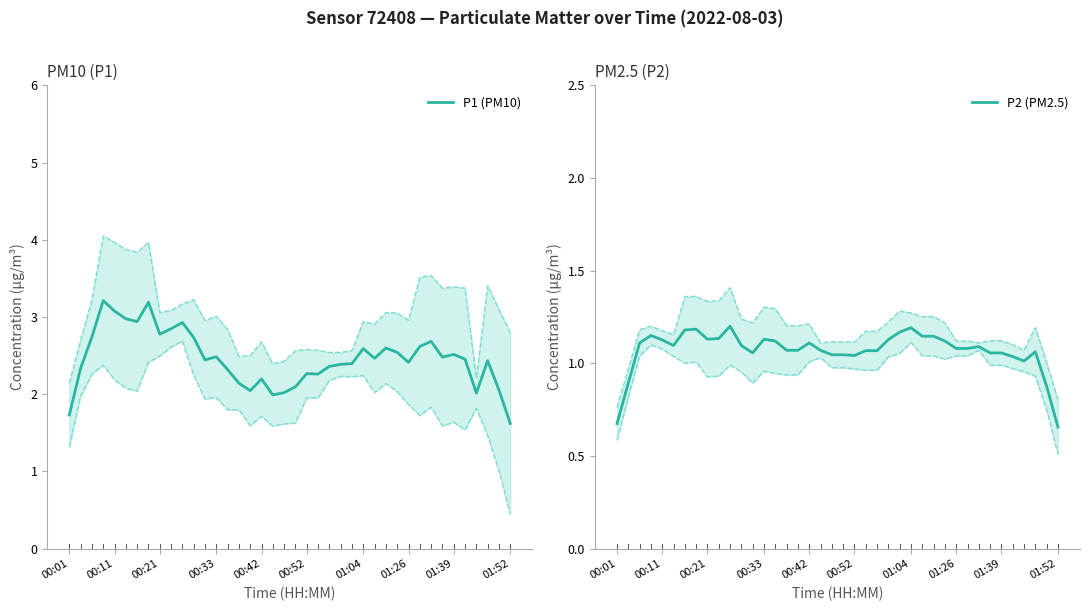

At 00:01, list the series in order from largest to smallest.

P1 (PM10), P2 (PM2.5)